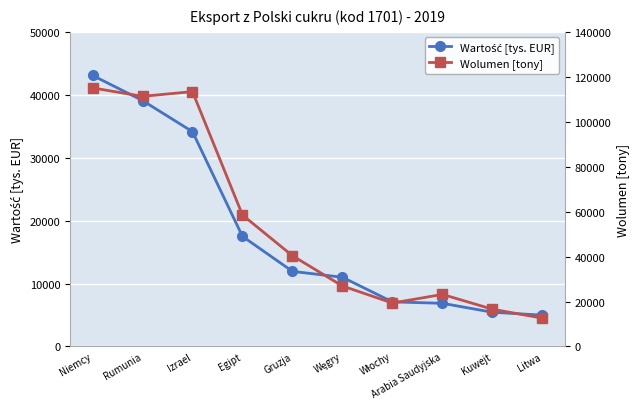

True or false: Wartość [tys. EUR] has more than 2 interior local peaks.

False